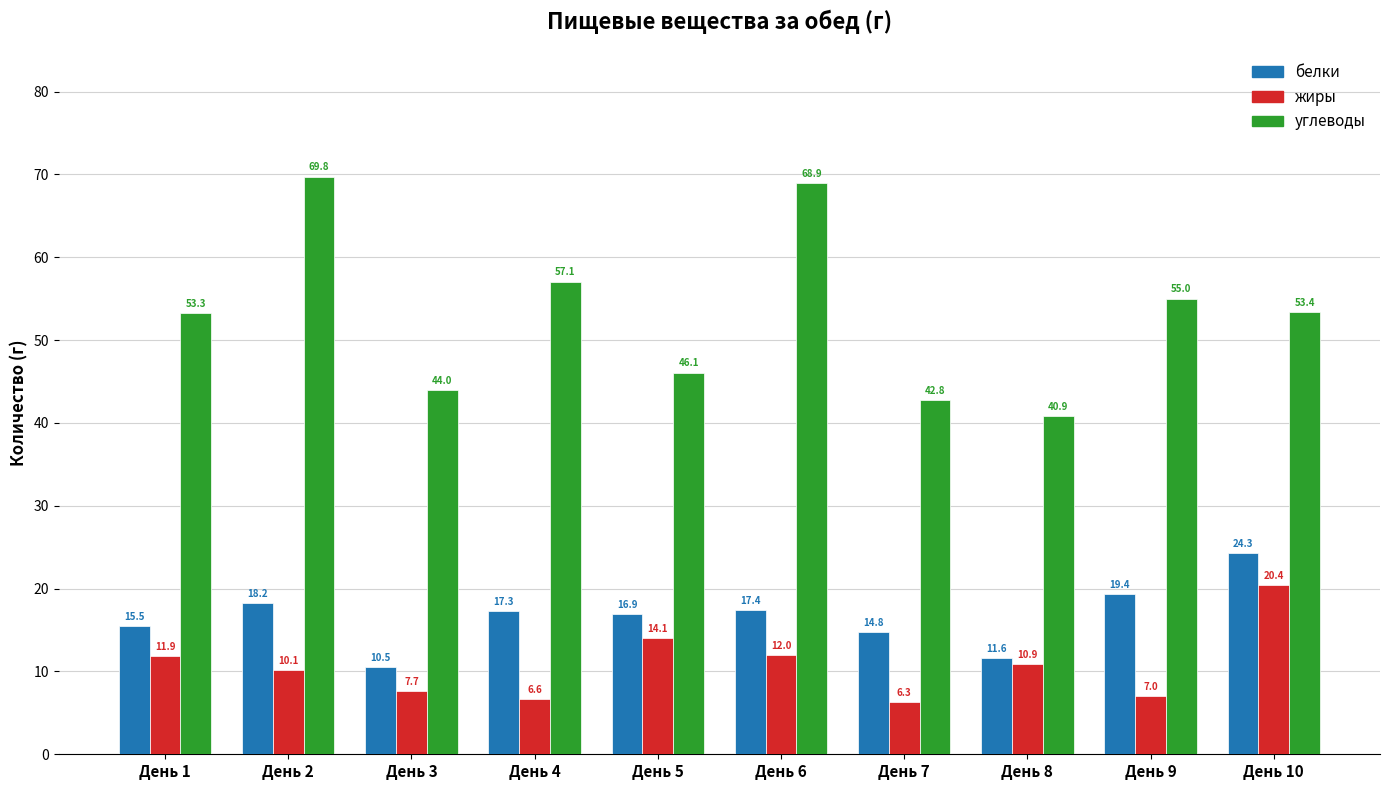

At which category is the sum across all series the highest?

День 6